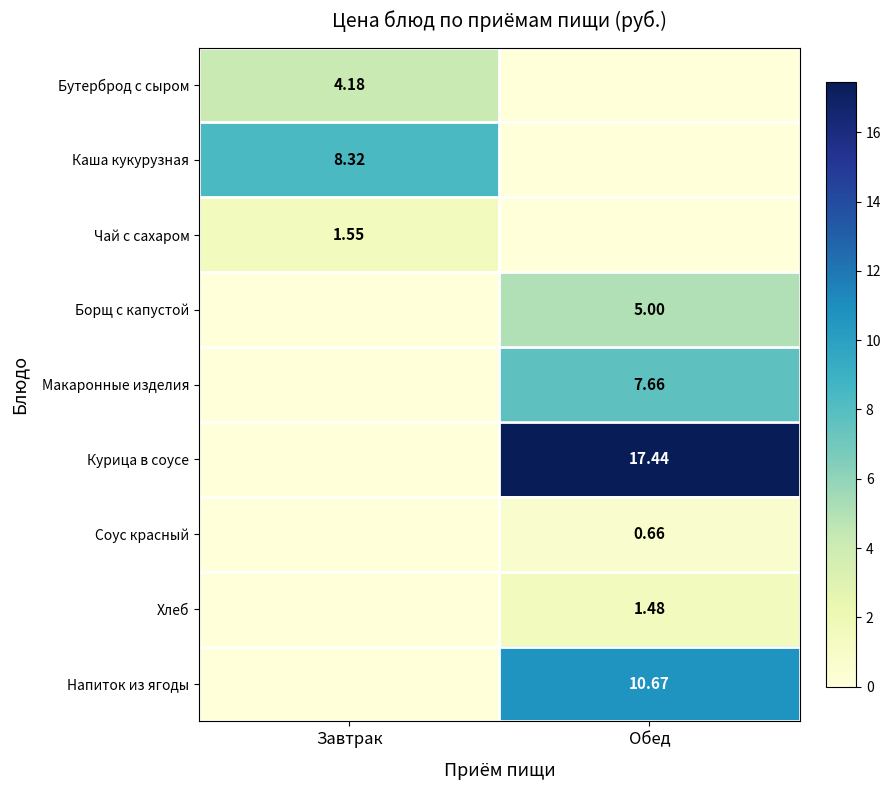

How many values in the Макаронные изделия series are below 7?

1